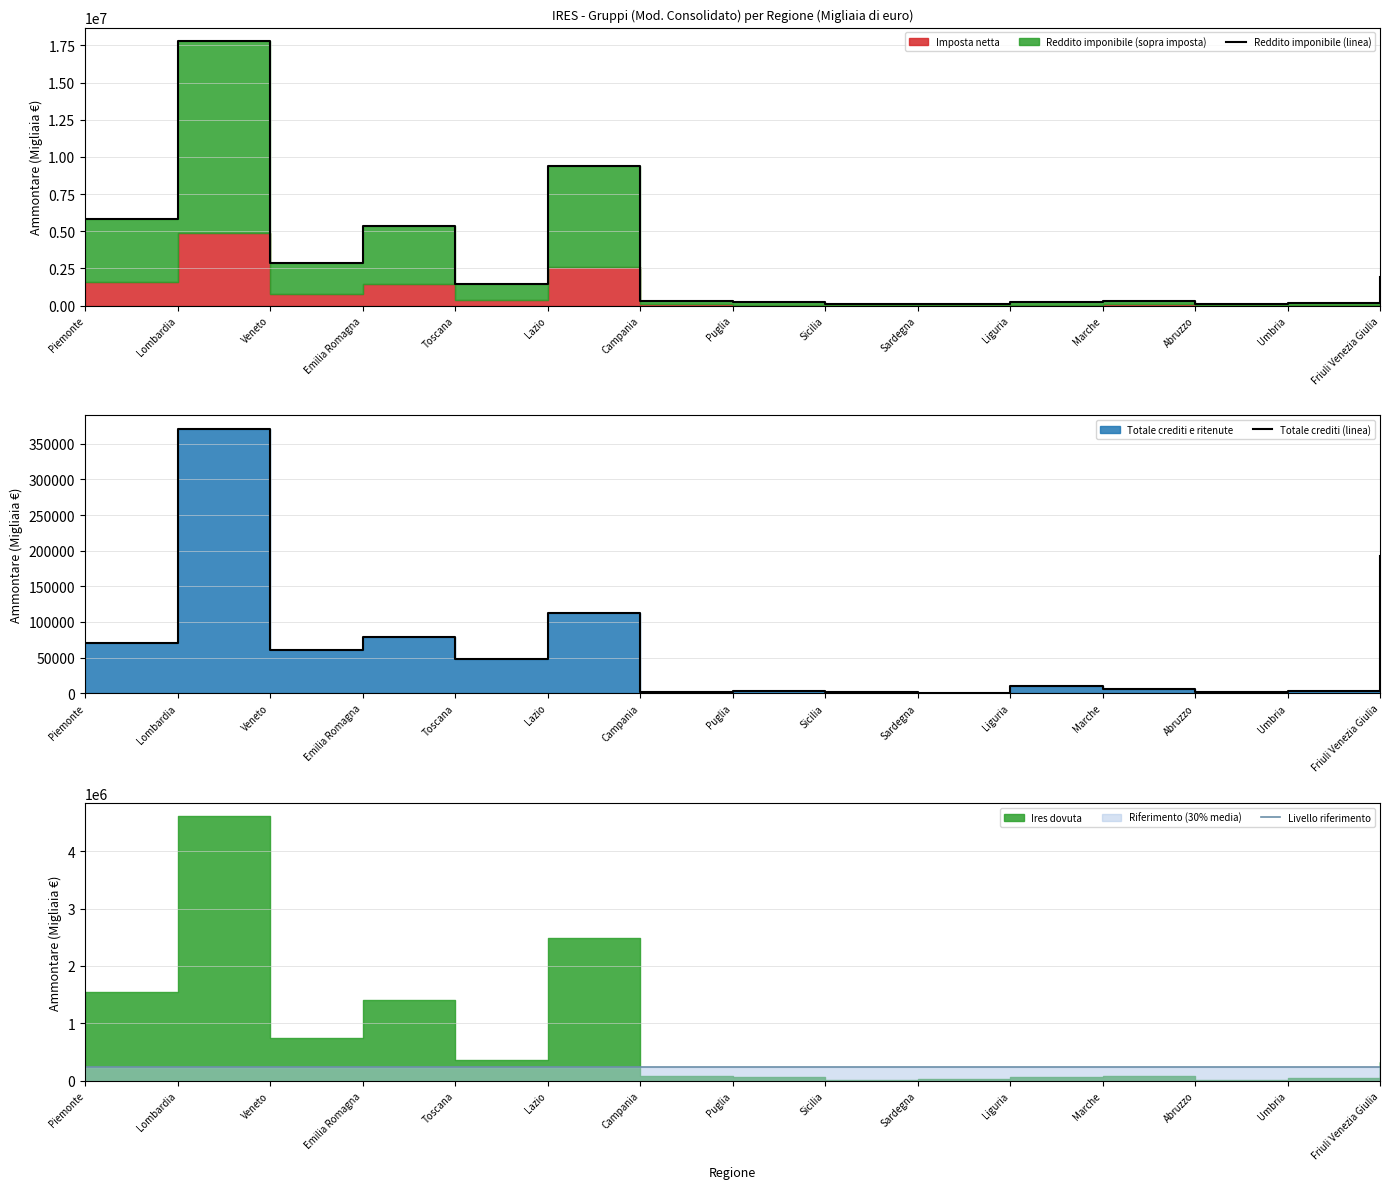

Which series has the largest total across all categories?

Reddito imponibile (linea)